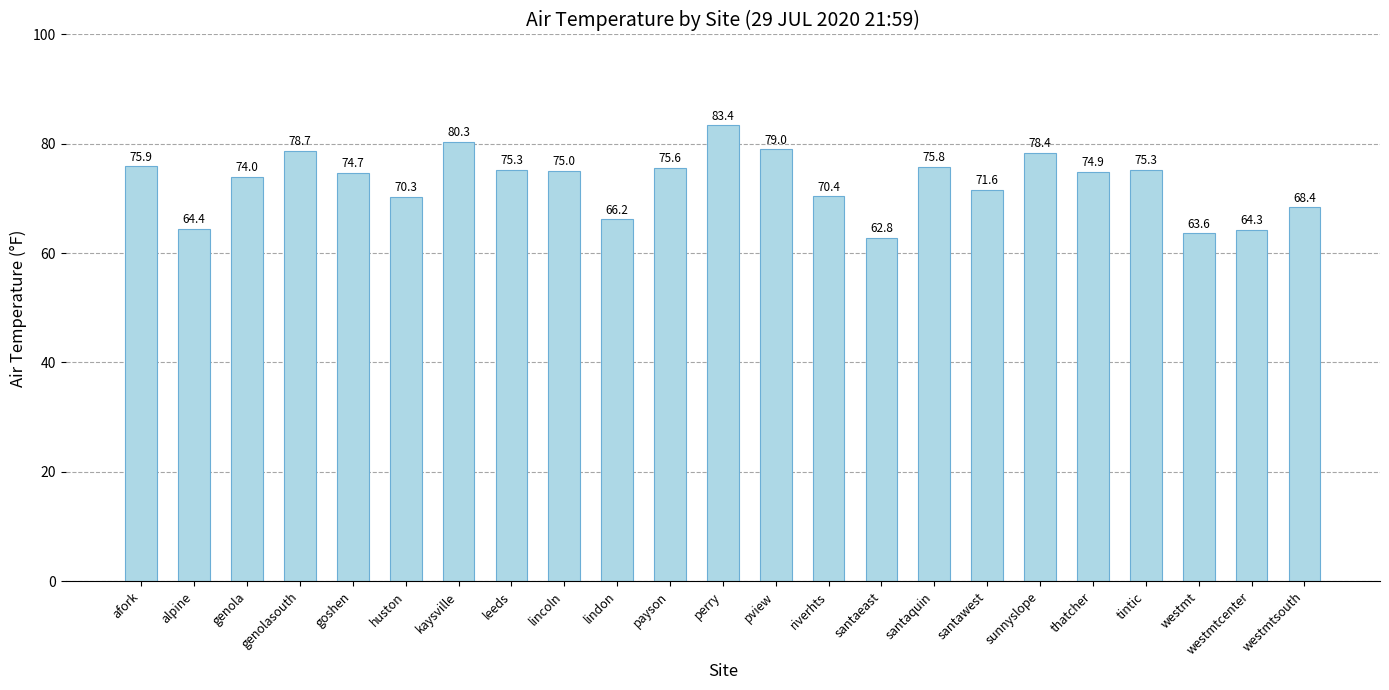

Which category has the highest value across all series?

perry